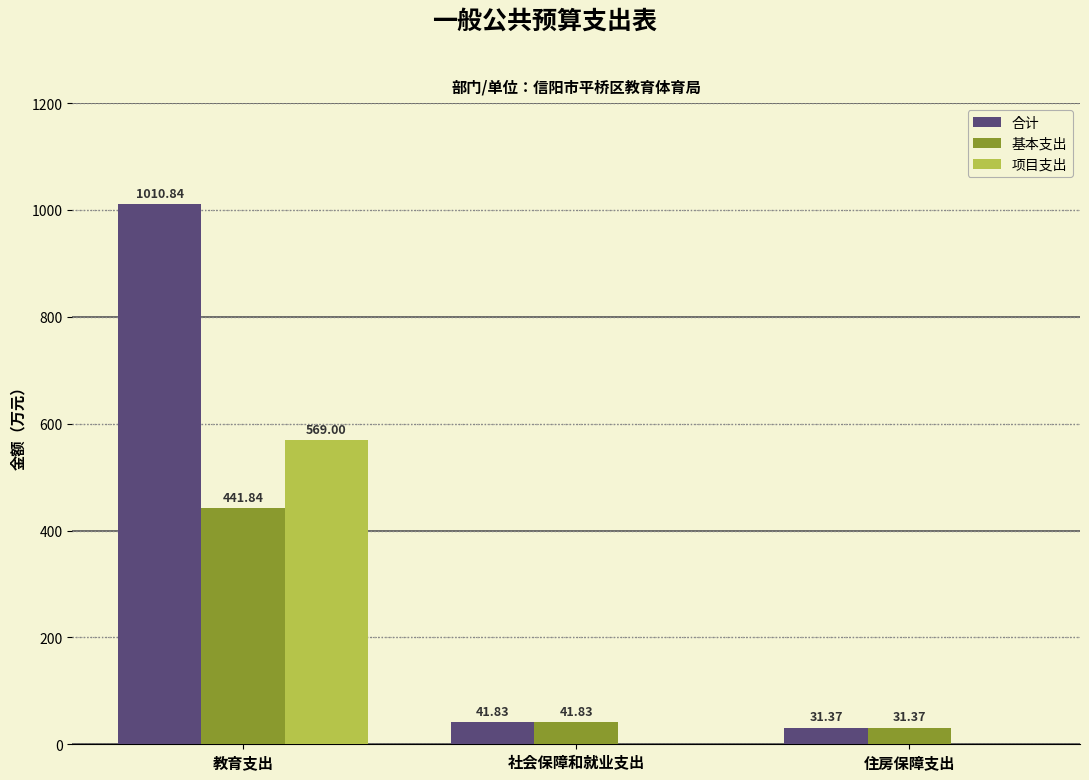

What is the sum of the 基本支出 values at 社会保障和就业支出 and 教育支出?

483.7